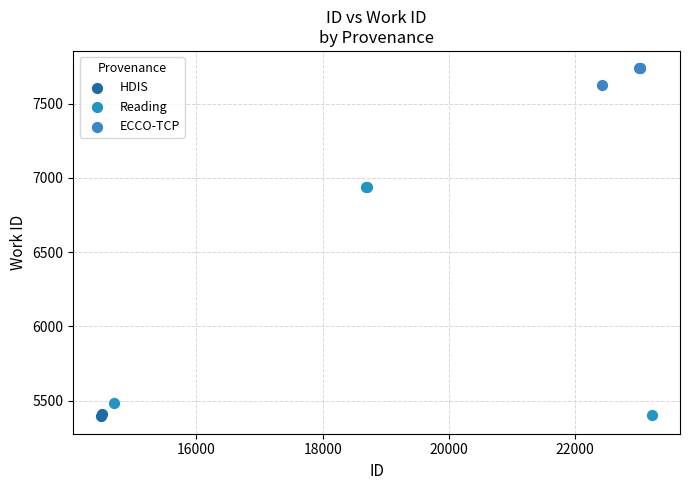

What are all the series names shown in the legend?

HDIS, Reading, ECCO-TCP